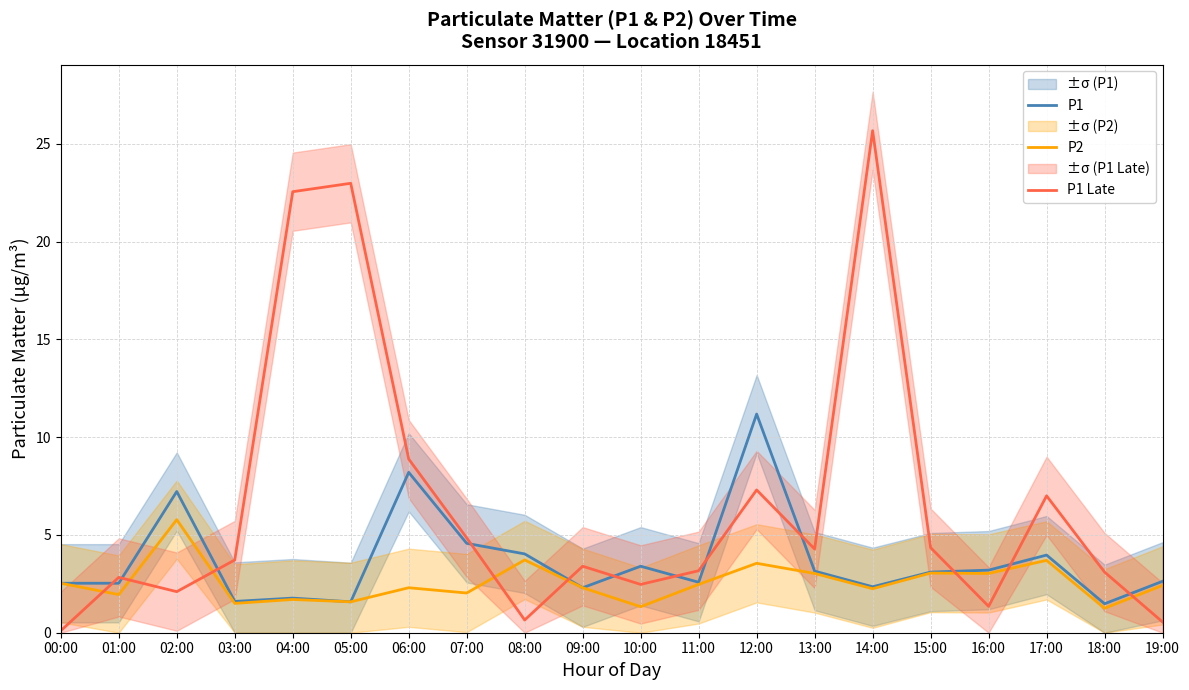

True or false: P1 and P2 cross at least once.

False